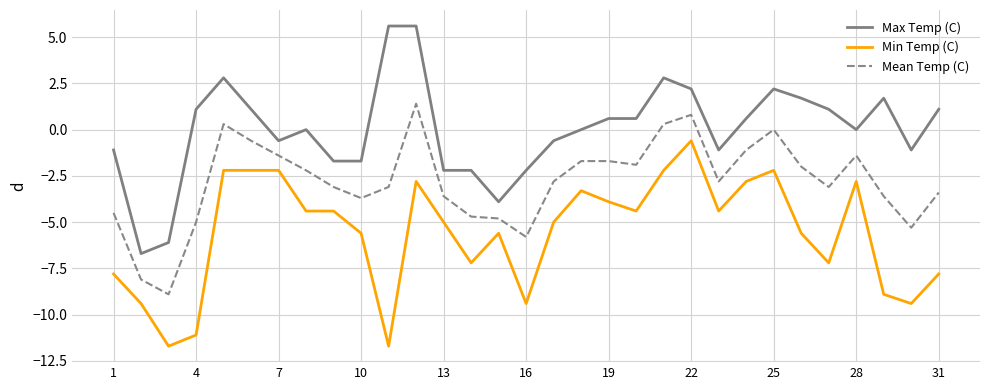

What are all the series names shown in the legend?

Max Temp (C), Min Temp (C), Mean Temp (C)